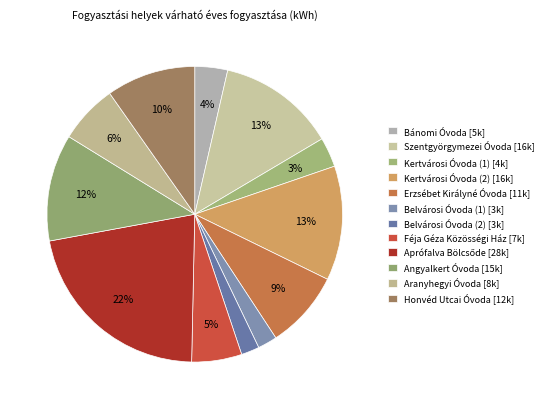

How many slices are in this pie chart?

12